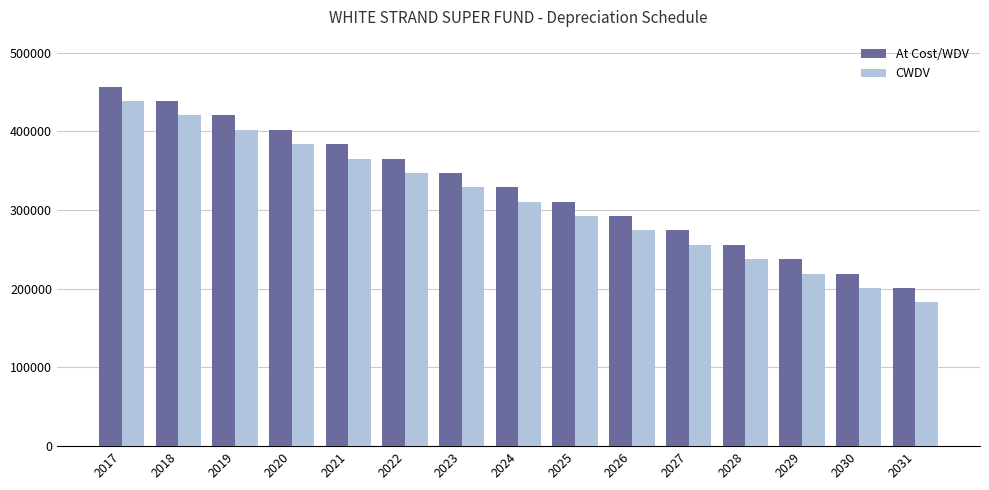

Count the number of data series in this chart.

2